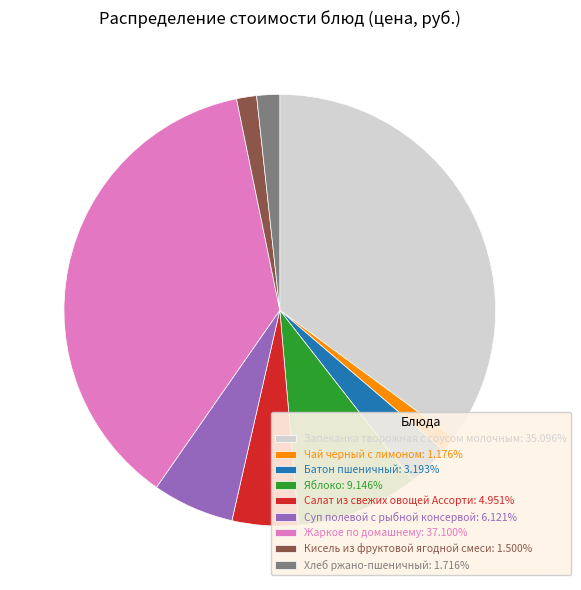

Which category has the biggest portion of the pie?

Жаркое по домашнему